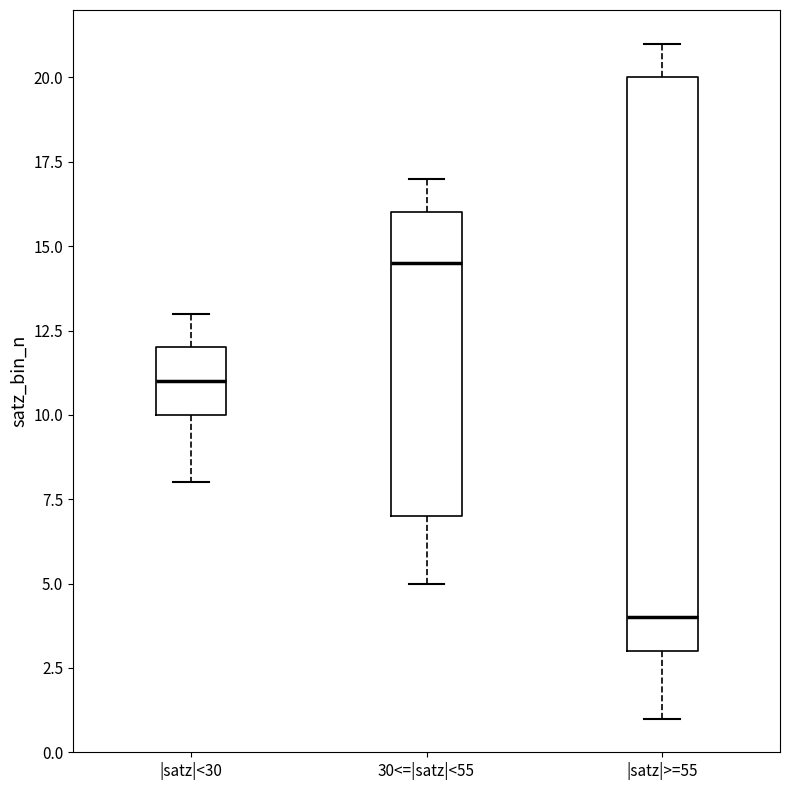

Comparing the boxes themselves (not the whiskers), which one is the tallest?

|satz|>=55